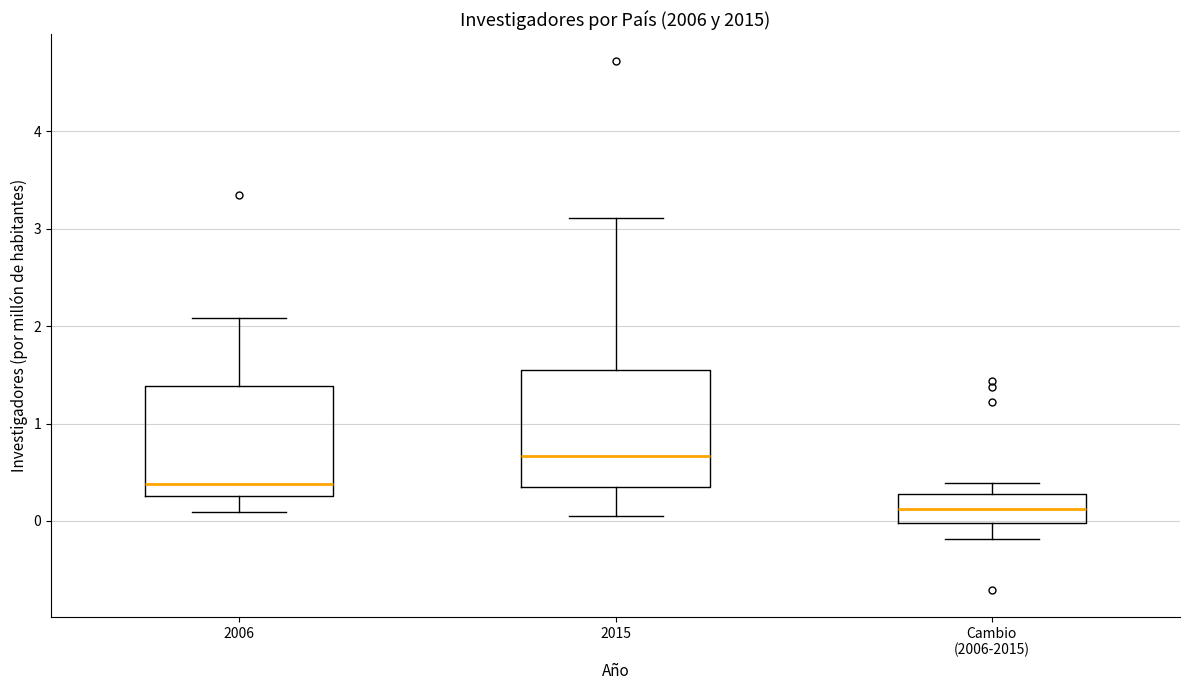

Where does the lower whisker of the box for 2006 end on the y-axis? The values are not printed on the chart, so give them approximately, as read against the axis.

0.1